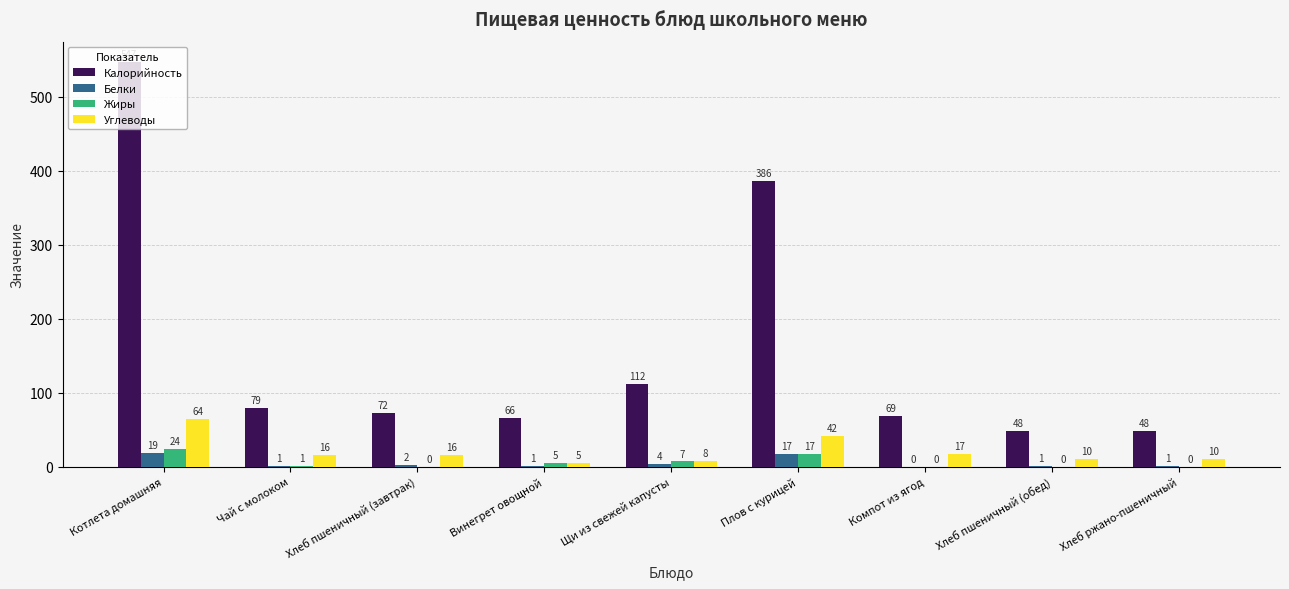

What is the average value of the Калорийность series?

159